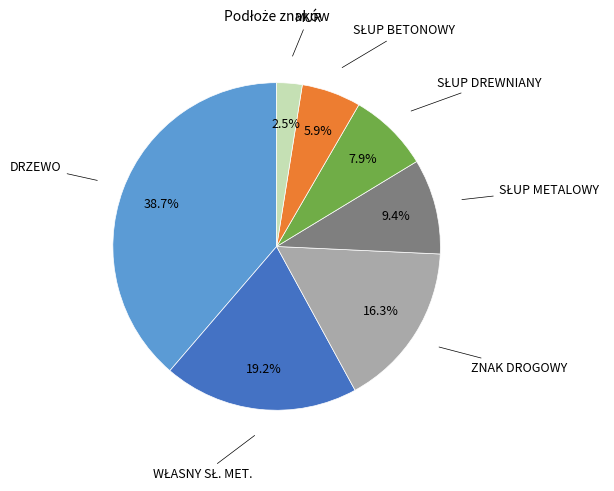

Is there any slice that represents more than half of the pie?

No